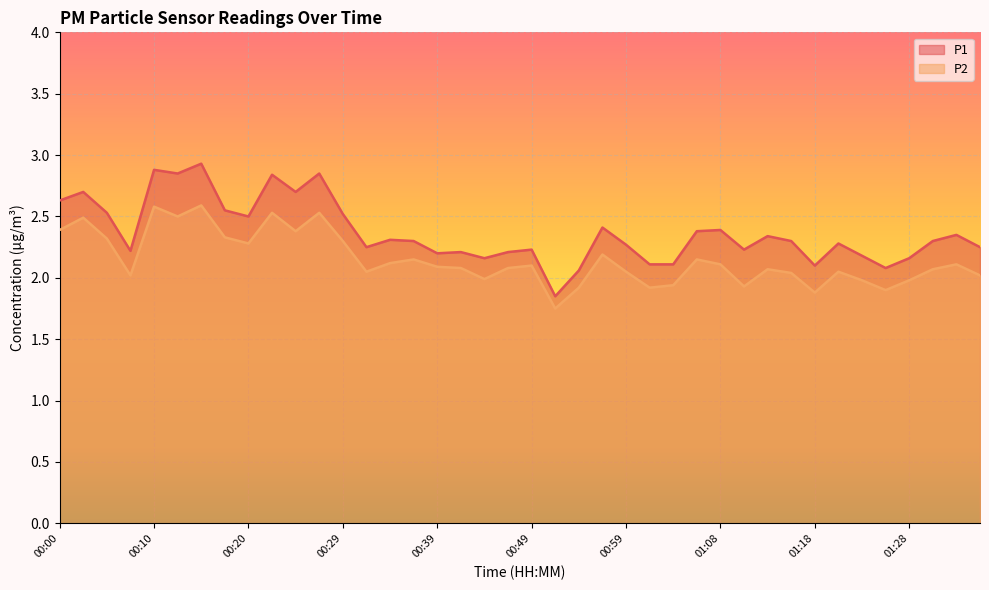

At which category does P2 reach its first local peak?

00:03